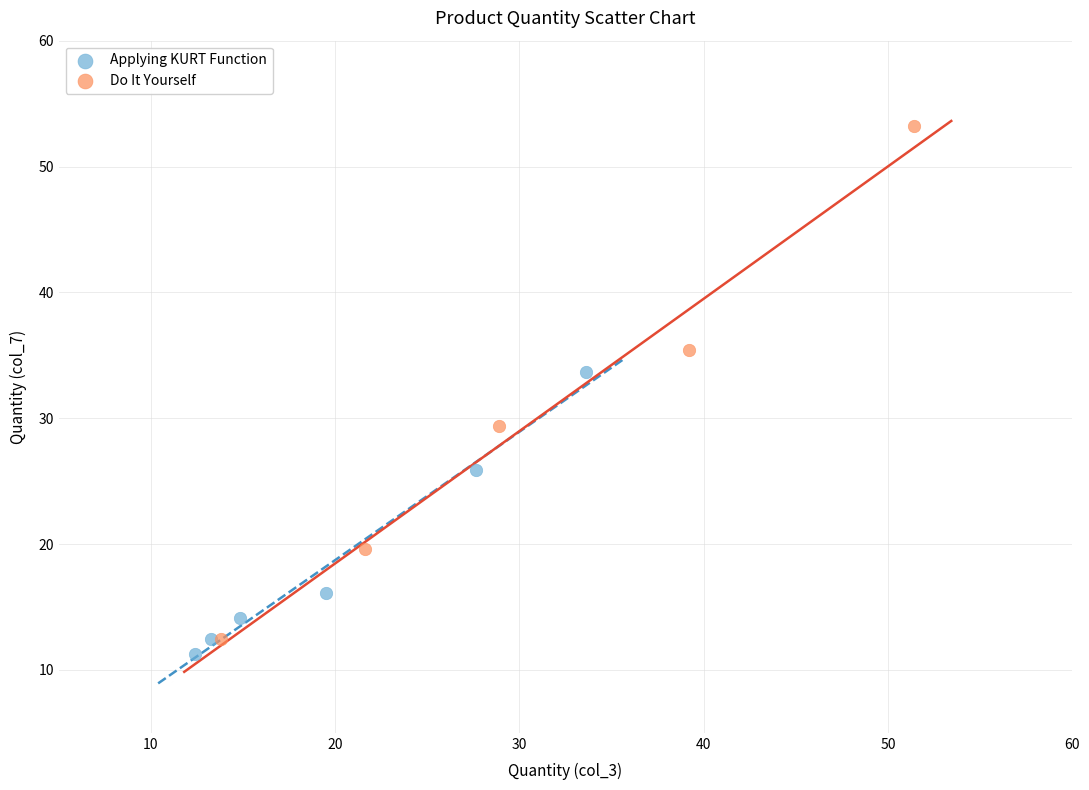

Which series reaches the maximum Y coordinate?

Do It Yourself